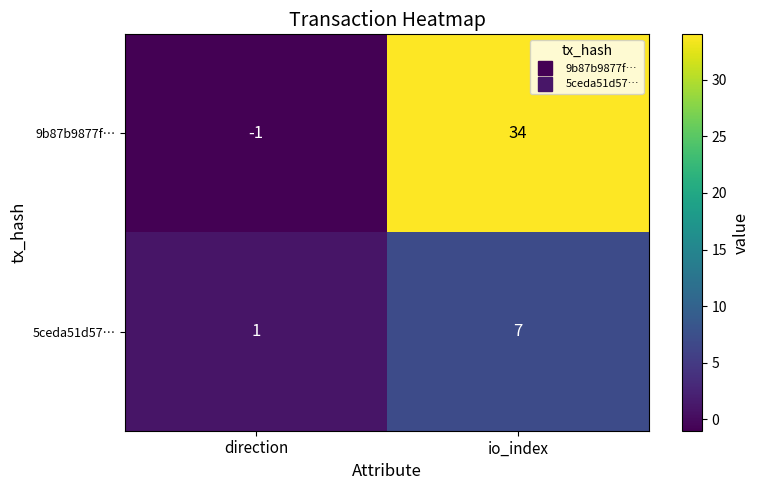

Count the number of data series in this chart.

2